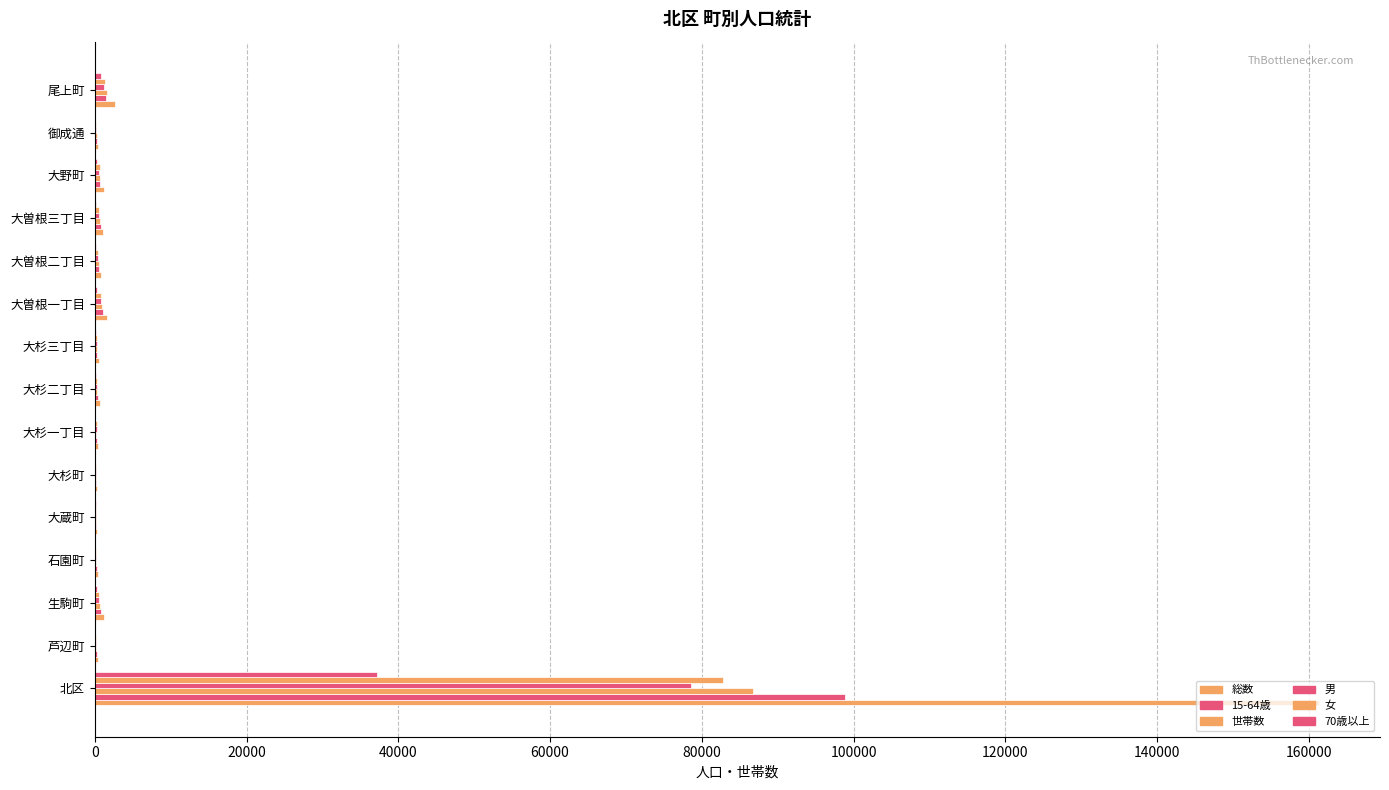

How many categories are shown in the chart?

15